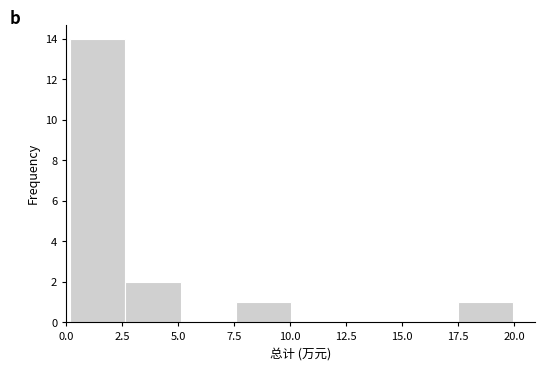

How tall is the bar that spans 17.5 to 20.0 on the x-axis? Neither the bar edges nor the heights are printed on the chart, so give them approximately, as read against the axes.

1